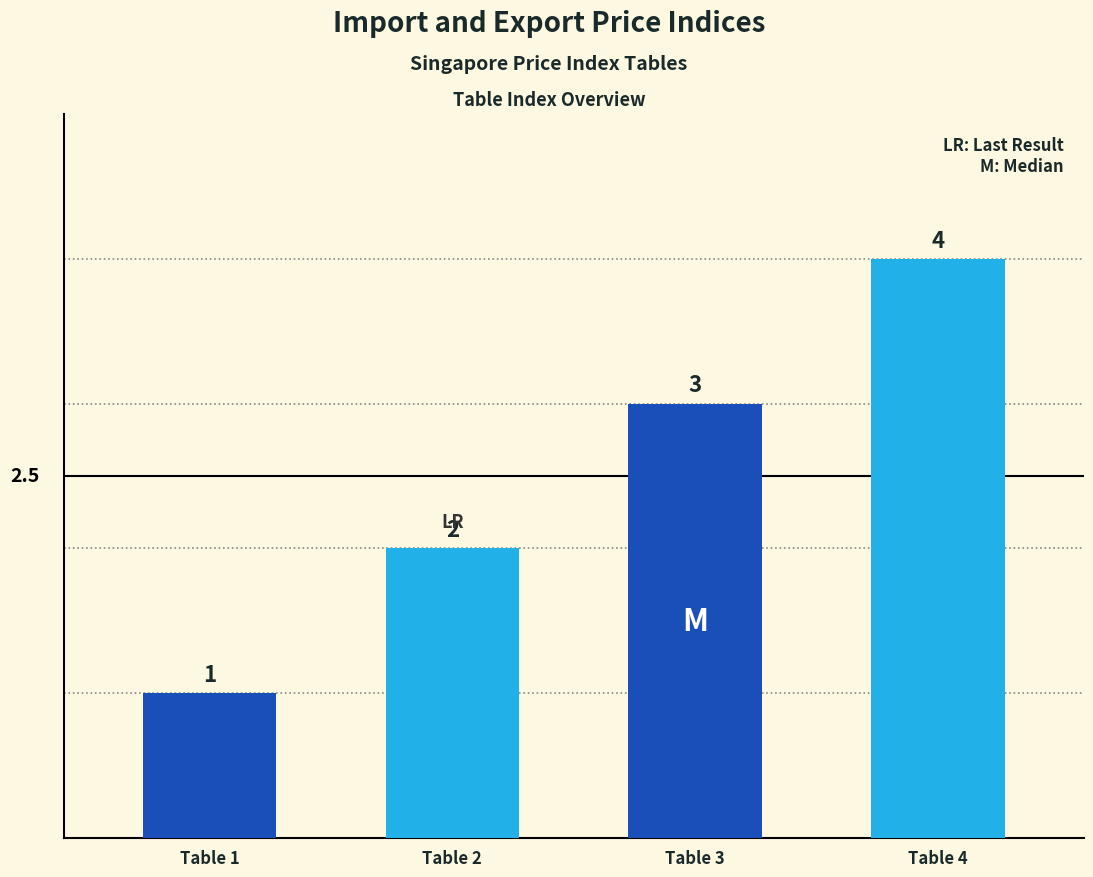

Which has a higher value, Domestic Supply Price Index (Table 4) or Domestic Supply Price Index Nov 2024 (Table 2)?

Domestic Supply Price Index (Table 4)